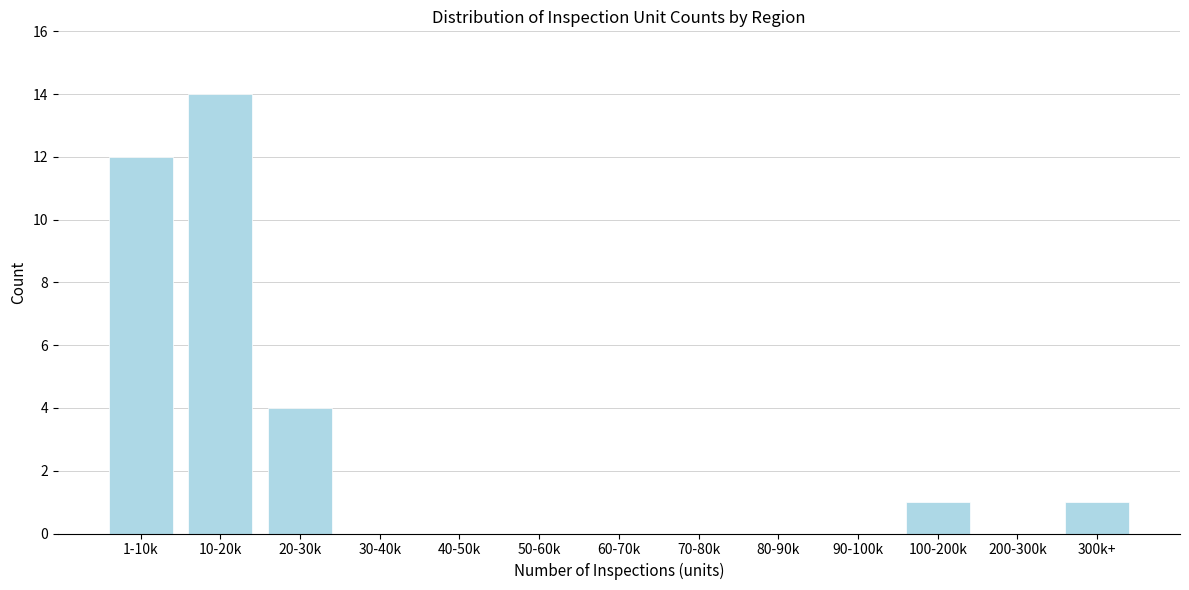

Reading right to left, what are all the values shown in this chart?

300k+=1	200-300k=0	100-200k=1	90-100k=0	80-90k=0	70-80k=0	60-70k=0	50-60k=0	40-50k=0	30-40k=0	20-30k=4	10-20k=14	1-10k=12